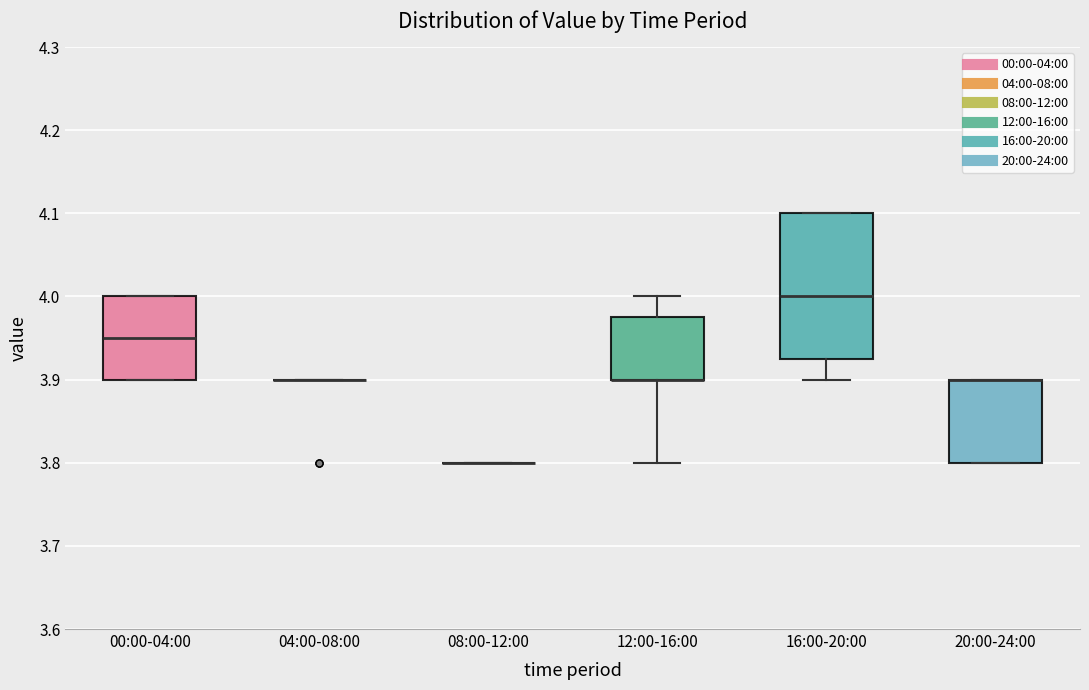

Which box is the tallest, from its lower edge to its upper edge?

16:00-20:00